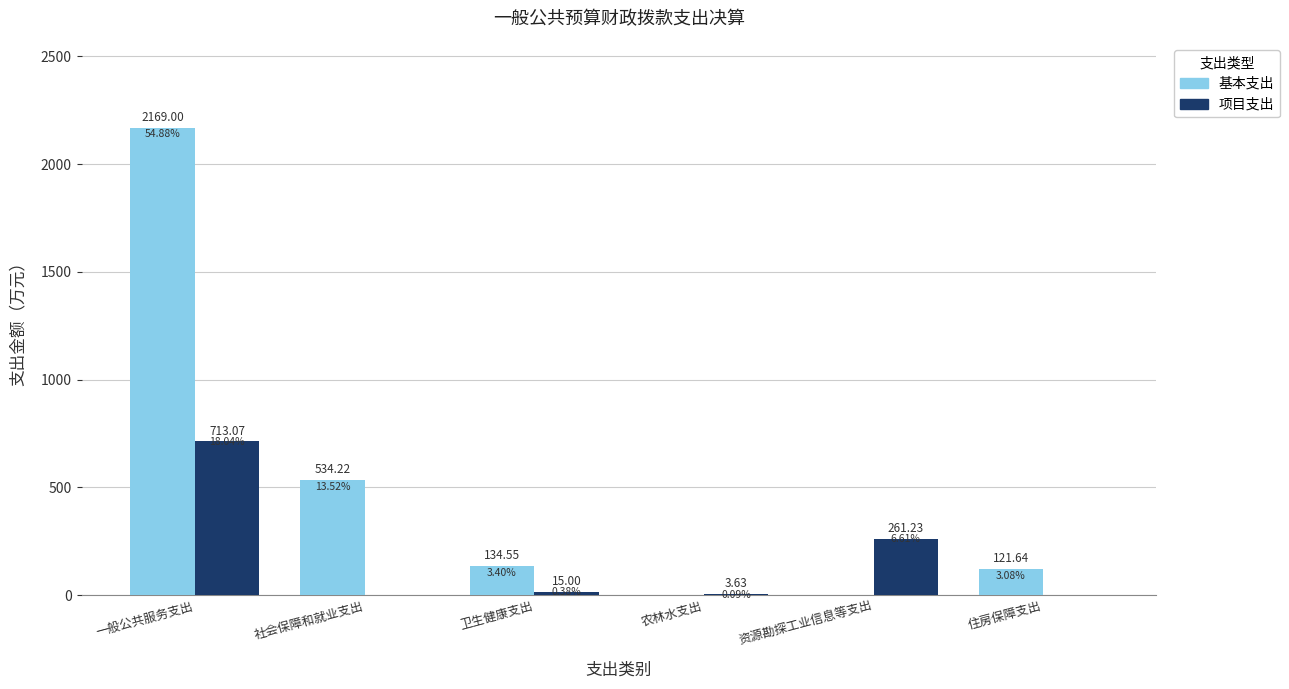

What is the sum of all 项目支出 values?

992.9